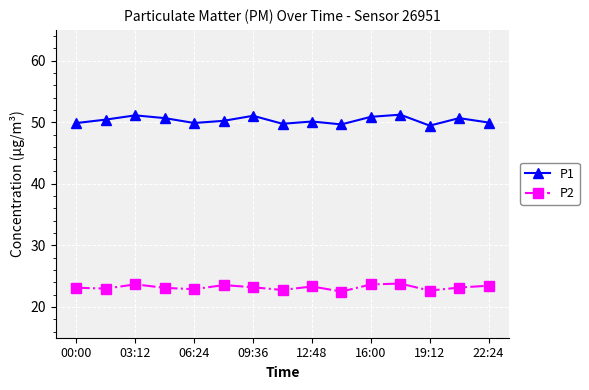

What is the highest value of the P1 series?

51.2